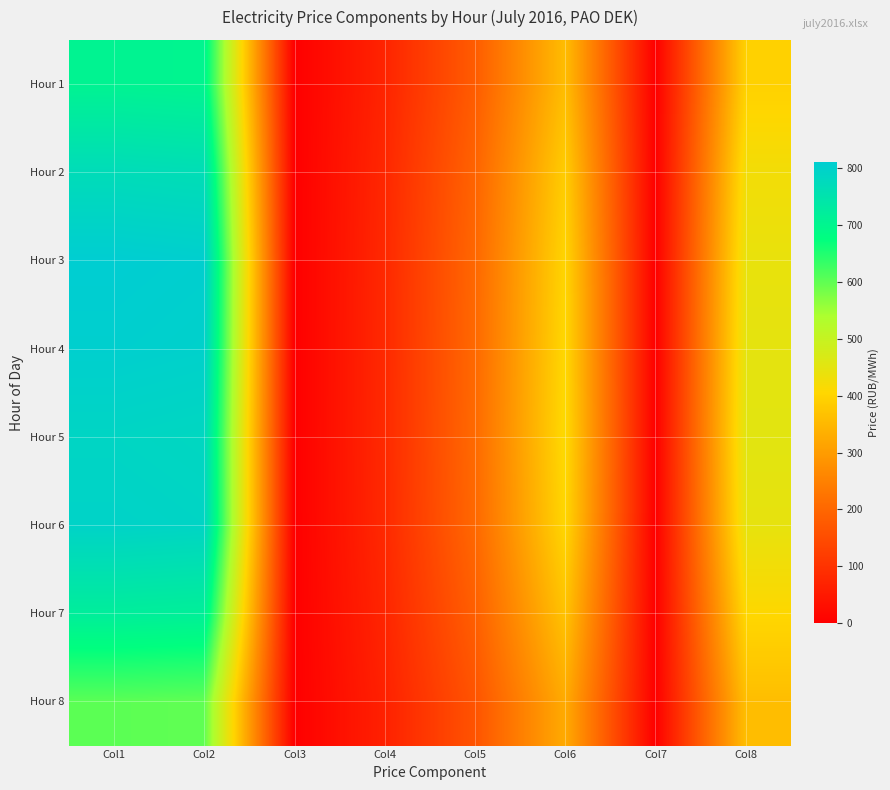

What is the maximum value shown in the chart?

810.6